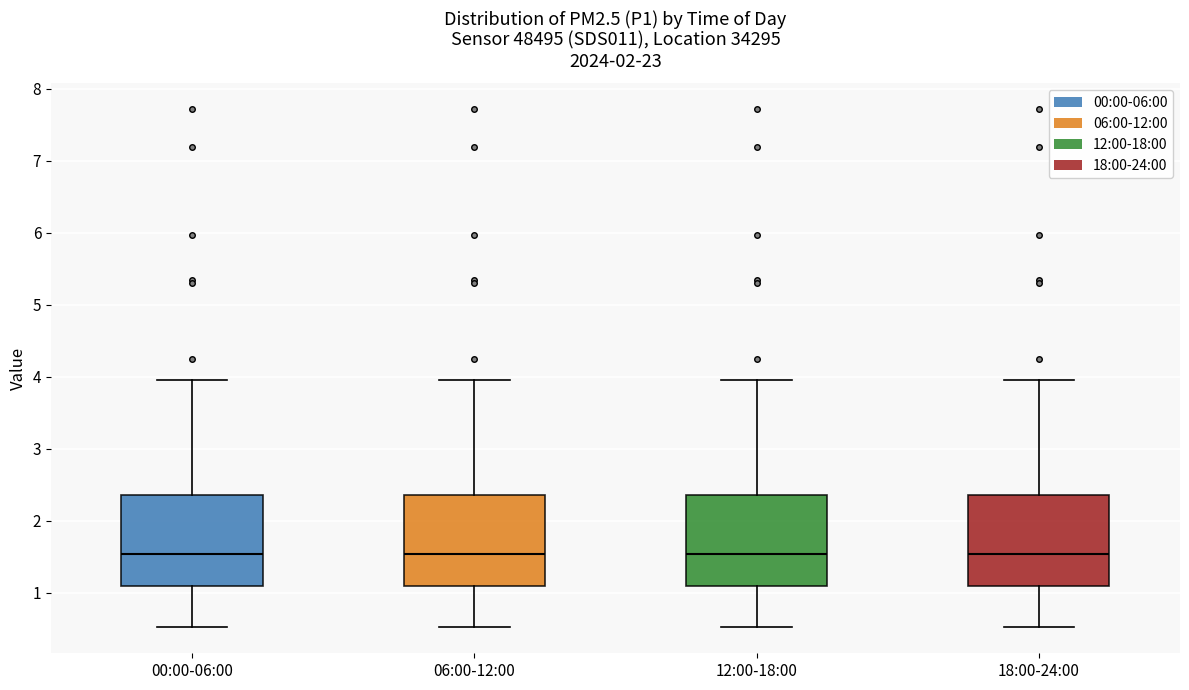

Reading left to right, transcribe this box plot: for each box, give where its median line is, the range the box spans, and where its two whiskers end, as read against the y-axis. The values are not printed on the chart, so give them approximately, as read against the axis.

00:00-06:00: median 1.5, box 1.1 to 2.4, whiskers 0.5 to 4.0
06:00-12:00: median 1.5, box 1.1 to 2.4, whiskers 0.5 to 4.0
12:00-18:00: median 1.5, box 1.1 to 2.4, whiskers 0.5 to 4.0
18:00-24:00: median 1.5, box 1.1 to 2.4, whiskers 0.5 to 4.0